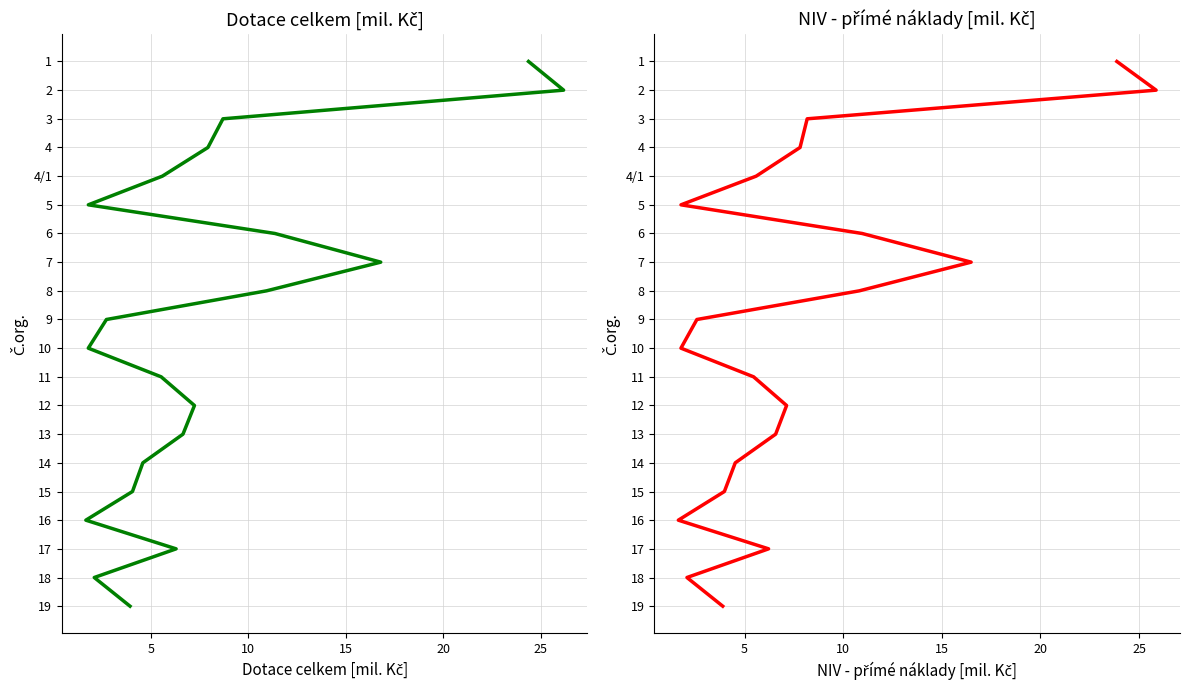

At 25, list the series in order from largest to smallest.

dotace celkem, NIV - přímé náklady